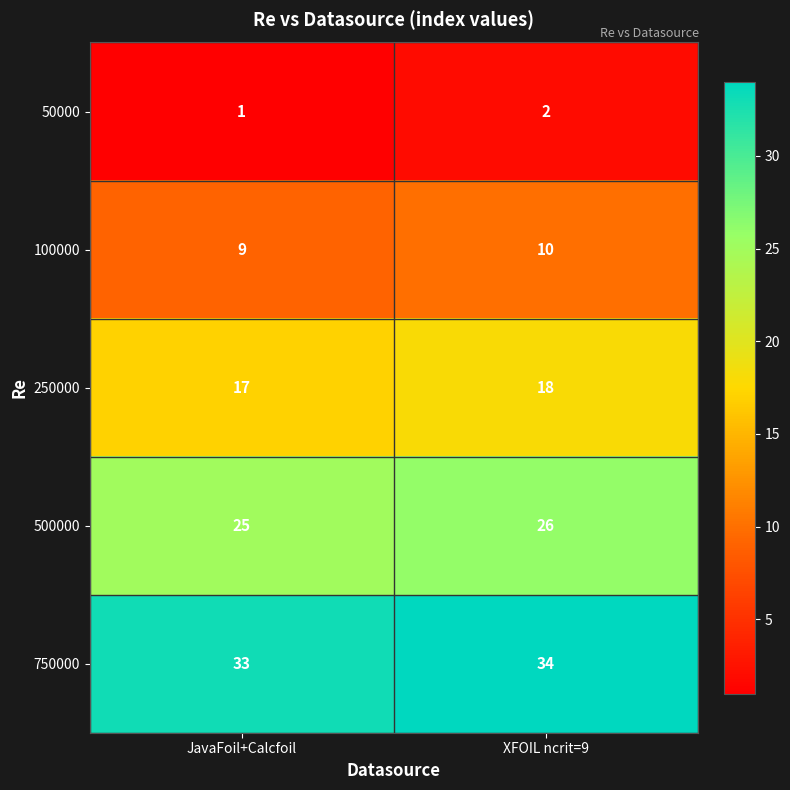

What is the approximate value of 750000 at XFOIL ncrit=9?

34